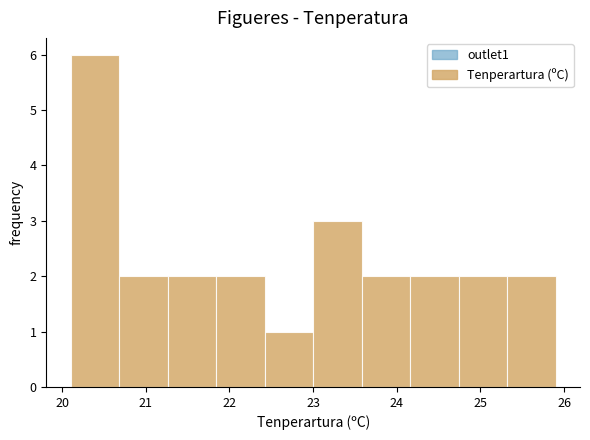

Reading left to right, list every bar in this chart as the range it spans on the x-axis followed by its height. Neither the bar edges nor the heights are printed on the chart, so give them approximately, as read against the axes.

20.10 to 20.68: 6
20.68 to 21.26: 2
21.26 to 21.84: 2
21.84 to 22.42: 2
22.42 to 23.00: 1
23.00 to 23.58: 3
23.58 to 24.16: 2
24.16 to 24.74: 2
24.74 to 25.32: 2
25.32 to 25.90: 2